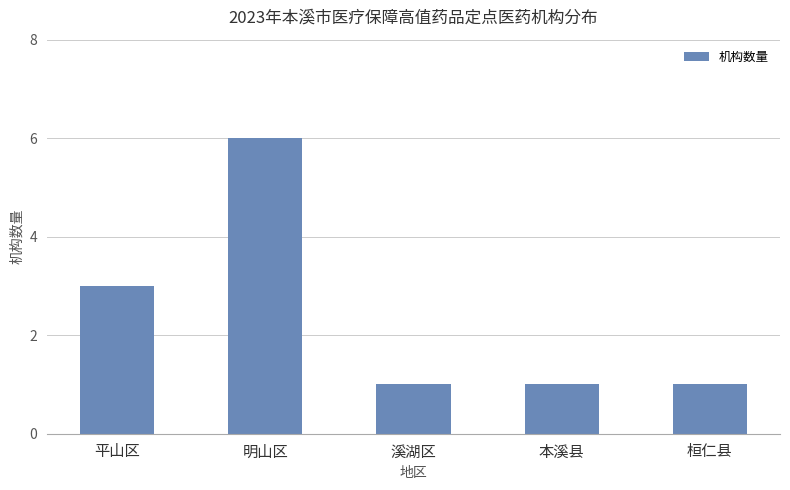

What is the change in value from 明山区 to 溪湖区?

-5